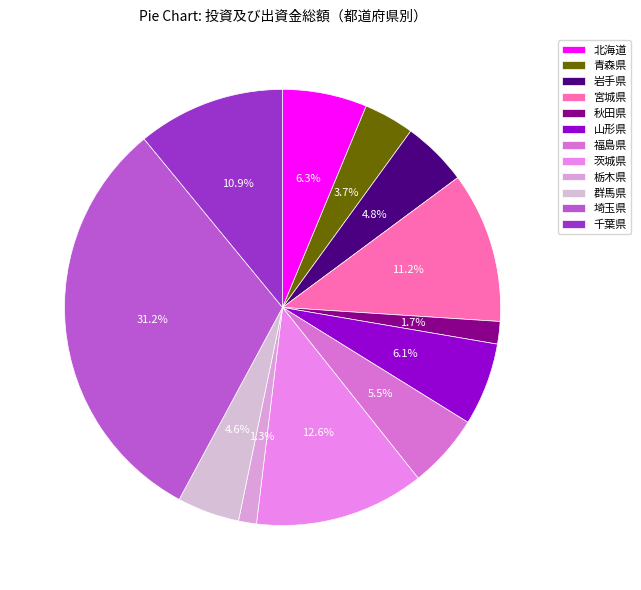

To the nearest percent, what percentage of the pie is 宮城県?

11%